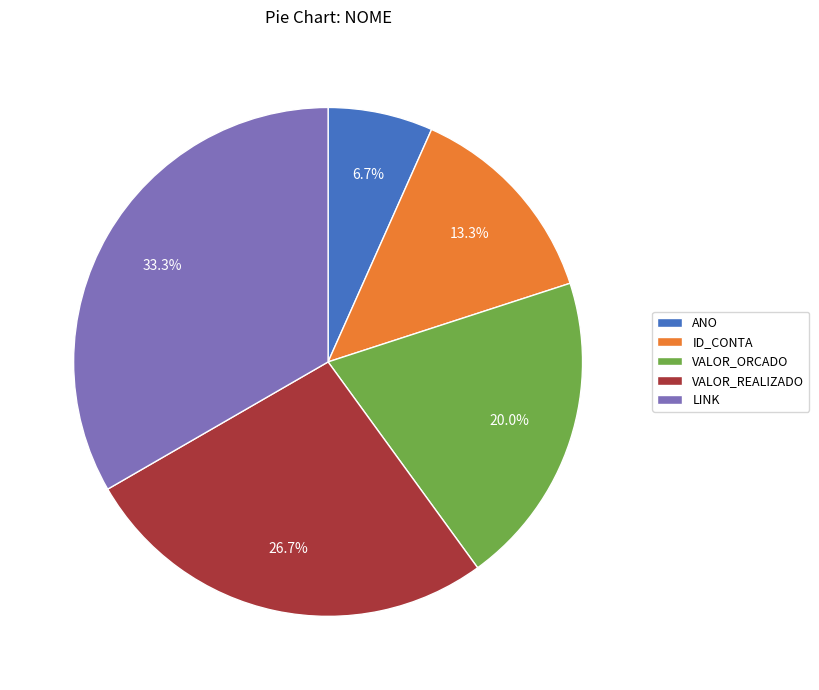

Count the number of slices in the pie.

5